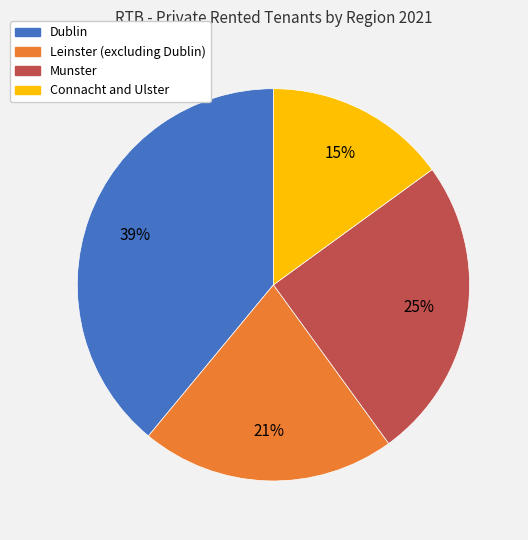

How many slices are in this pie chart?

4